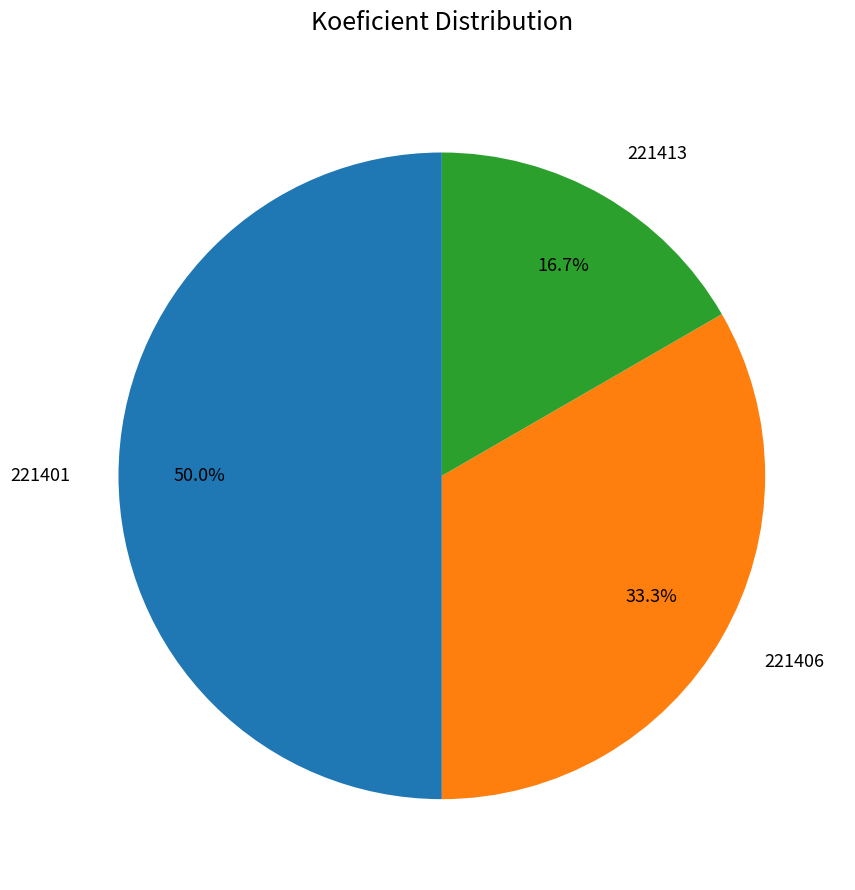

Which has a higher value, 221401 or 221413?

221401